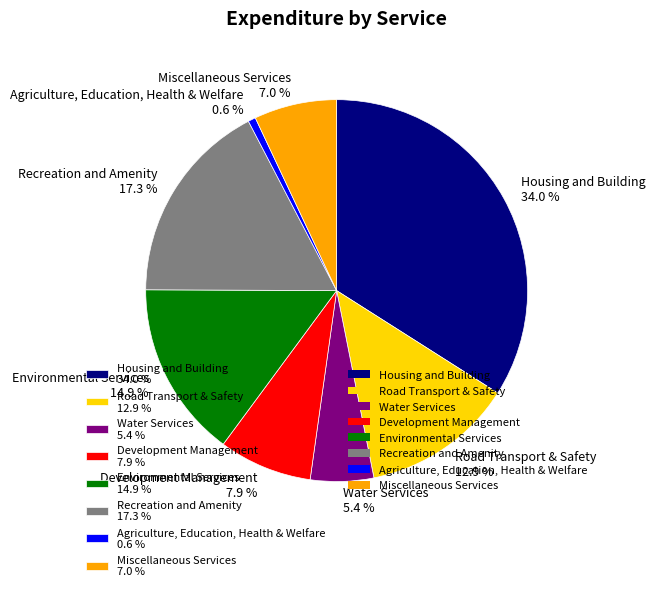

To the nearest percent, what is the difference between the Agriculture, Education, Health & Welfare and Development Management slice percentages?

7%